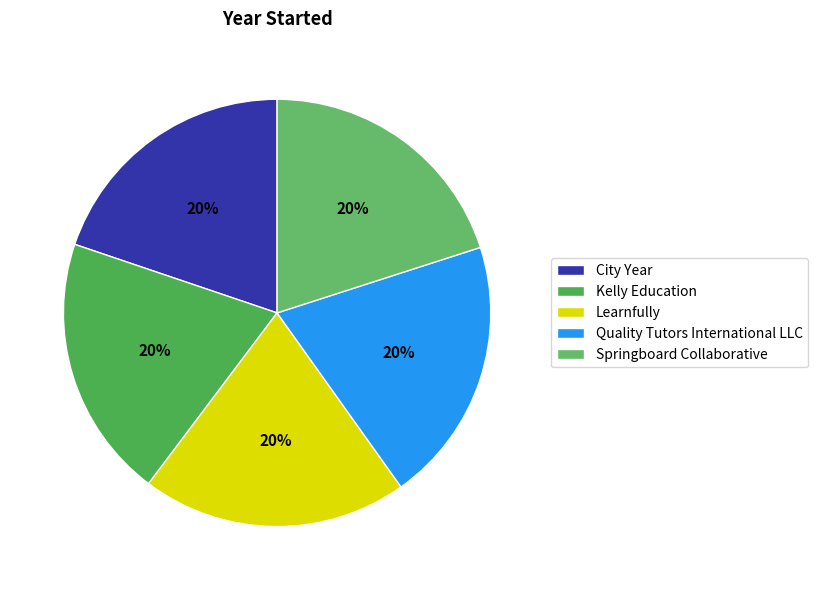

Does Learnfully represent more than half of the total?

No